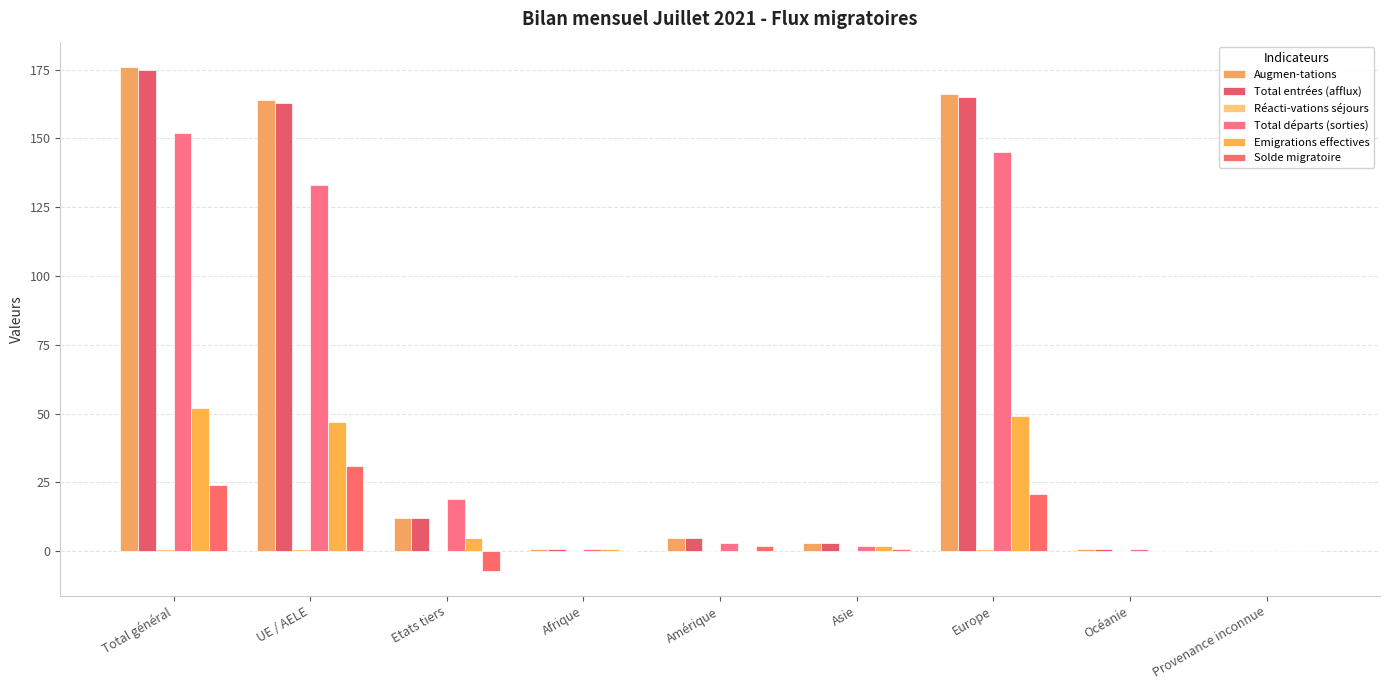

What is the average value of the Total départs (sorties) series?

51